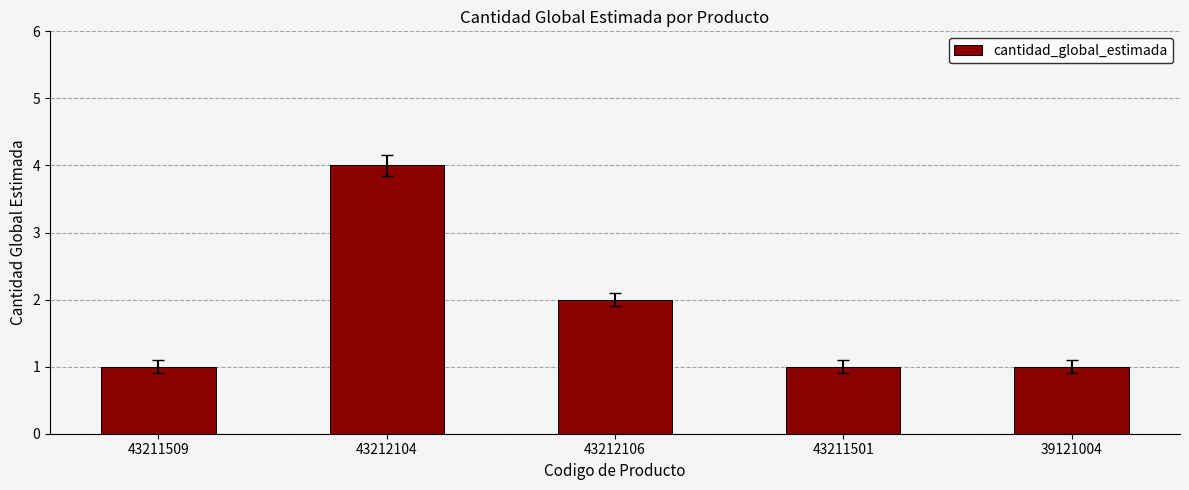

The chart shows a value of 7 at 43212104. True or false?

False